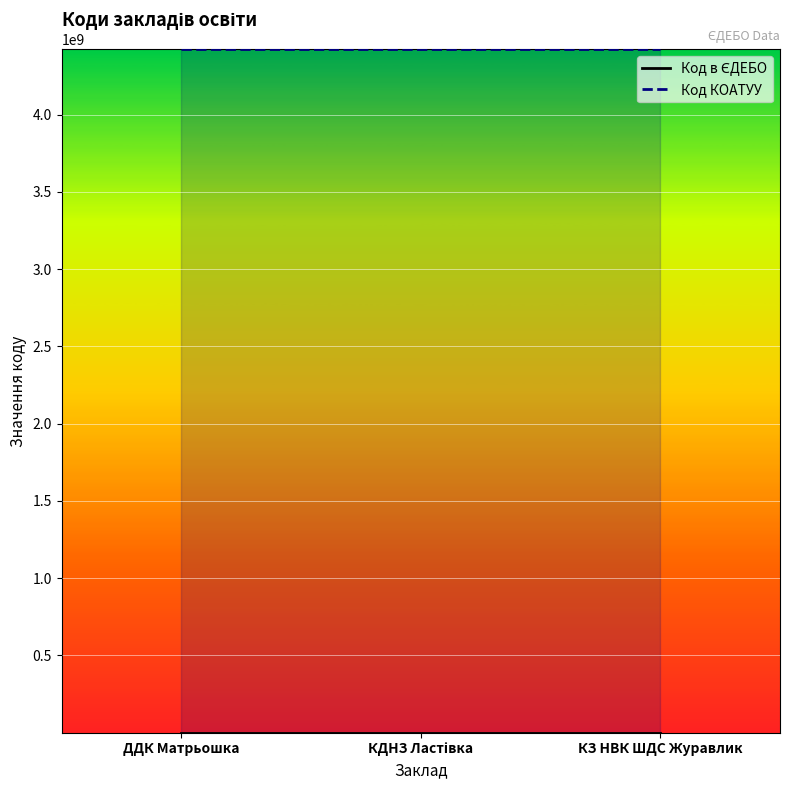

At which label does the data first exceed 165624?

КЗ НВК ШДС Журавлик